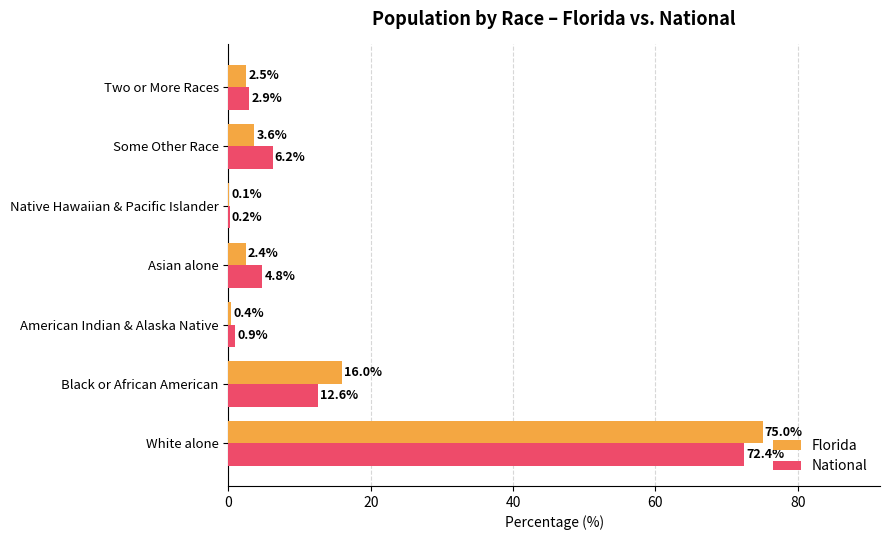

What is the highest value of the National series?

72.4